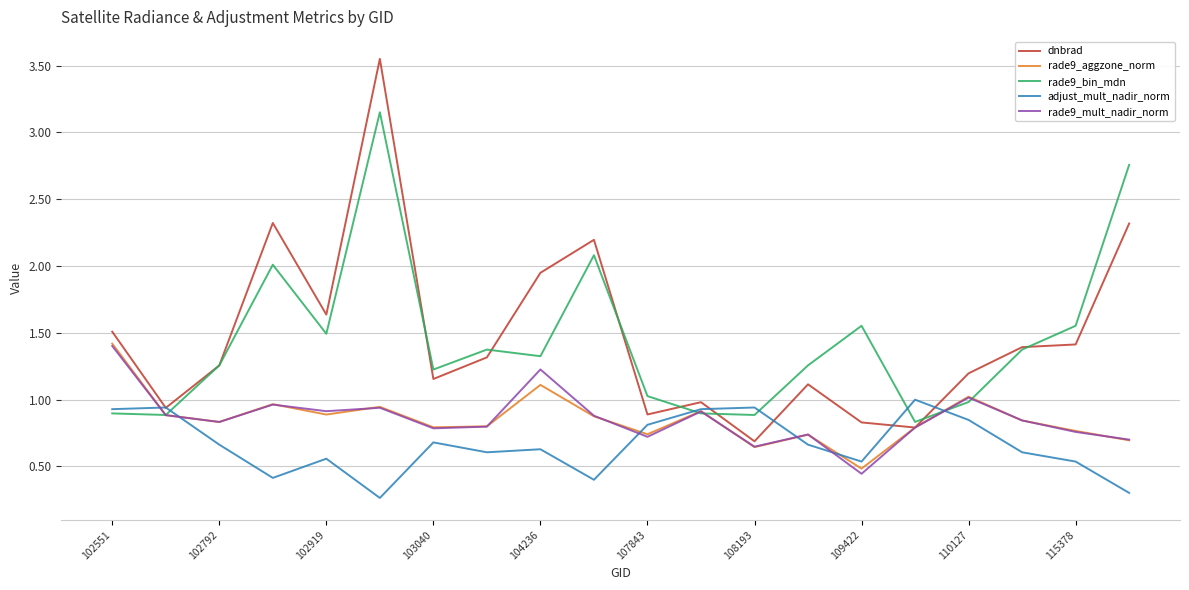

What is the smallest value displayed?

0.3